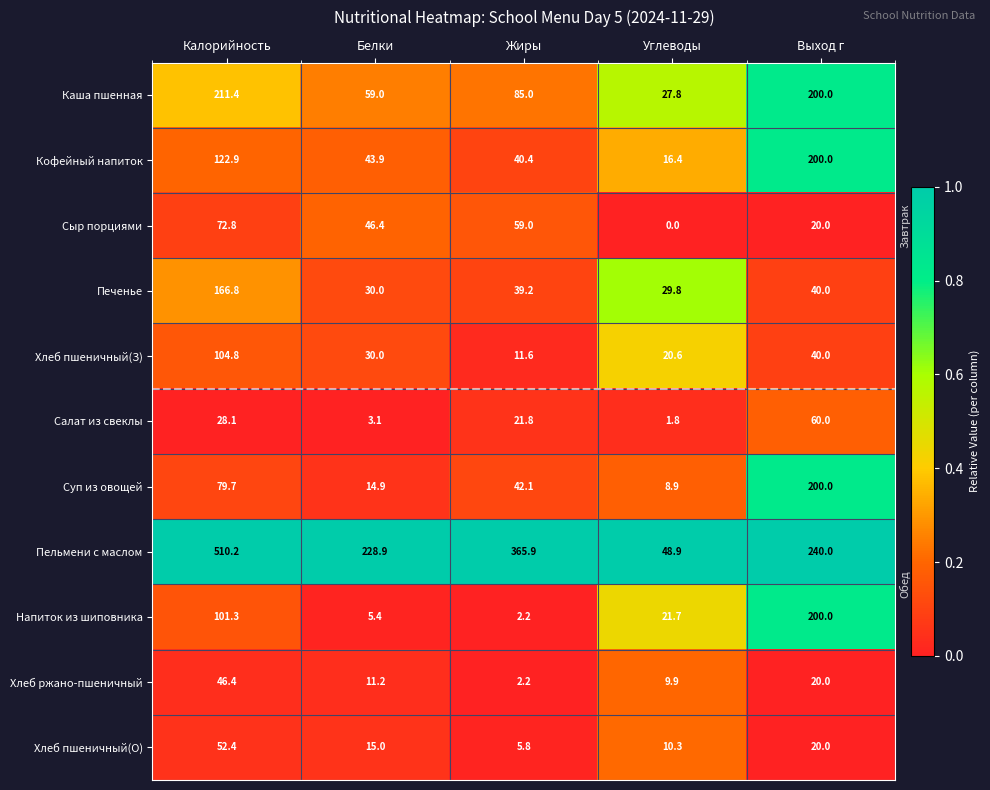

At Калорийность, list the series in order from smallest to largest.

Салат из свеклы, Хлеб ржано-пшеничный, Хлеб пшеничный(О), Сыр порциями, Суп из овощей, Напиток из шиповника, Хлеб пшеничный(З), Кофейный напиток, Печенье, Каша пшенная, Пельмени с маслом